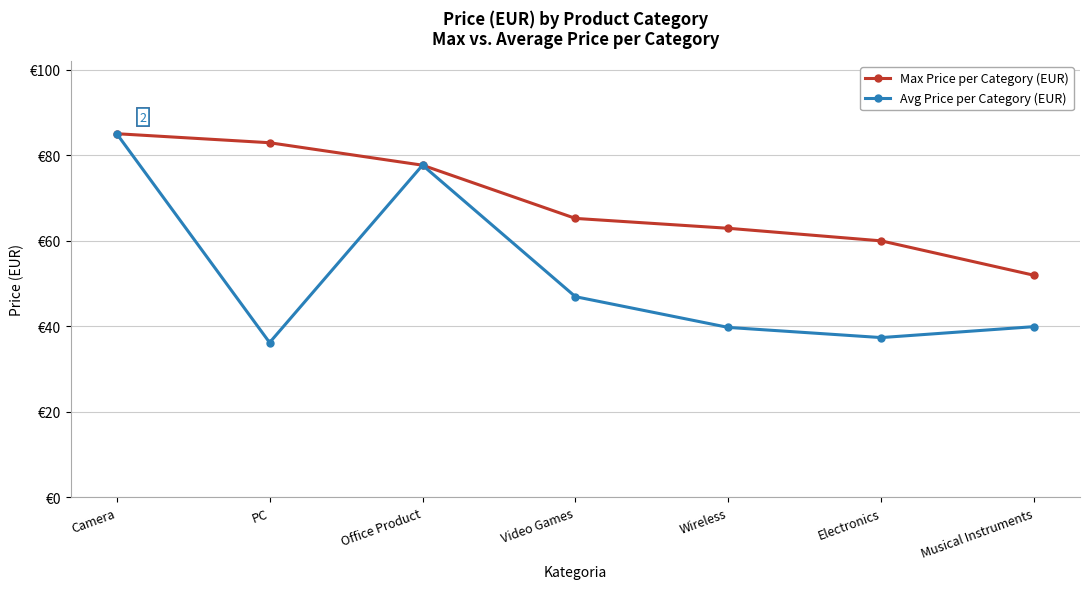

What value does the Avg Price per Category (EUR) series have at Electronics?

37.3